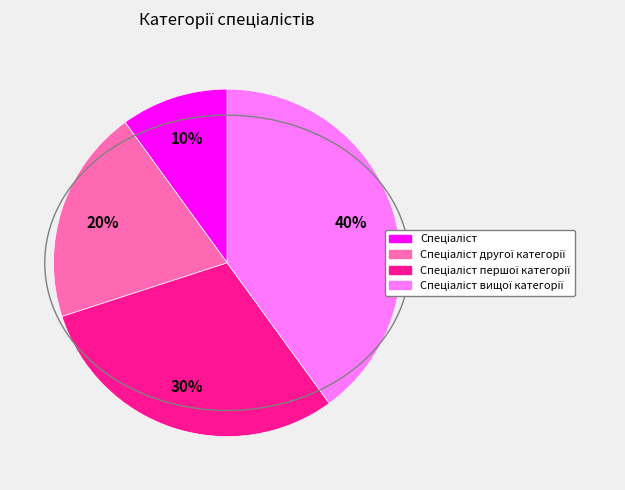

Is there a majority slice in this chart?

No